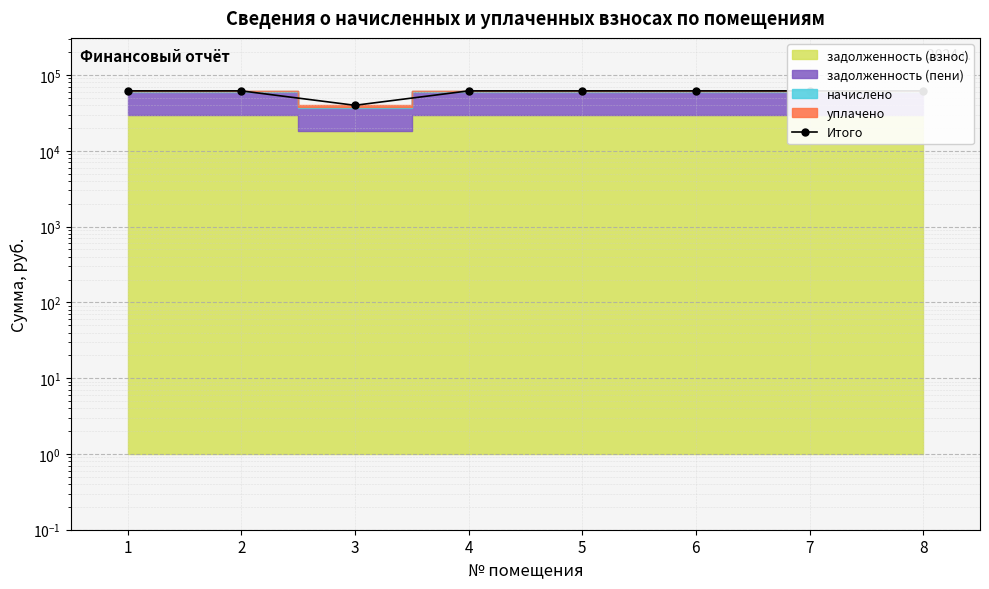

The value at 4 is 61686.0. True or false?

True